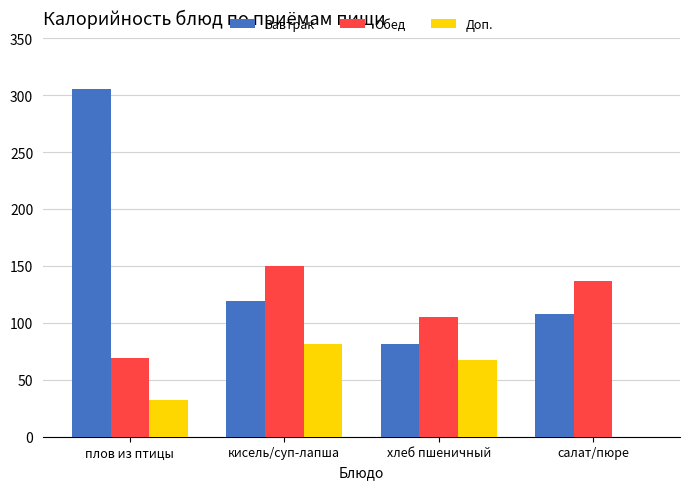

Which series has the largest total across all categories?

Завтрак